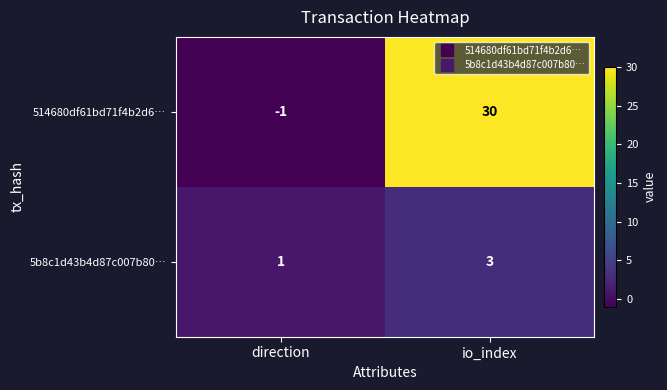

At how many categories does at least one series exceed 29?

1